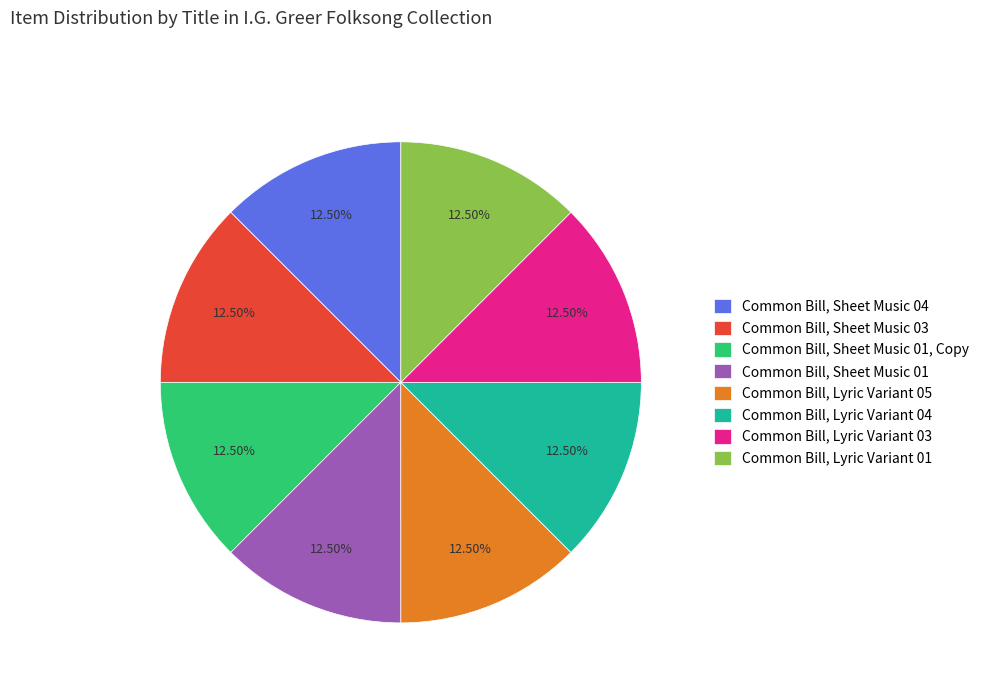

What is the ratio of the value at Common Bill, Sheet Music 04 to the value at Common Bill, Lyric Variant 01?

1.0